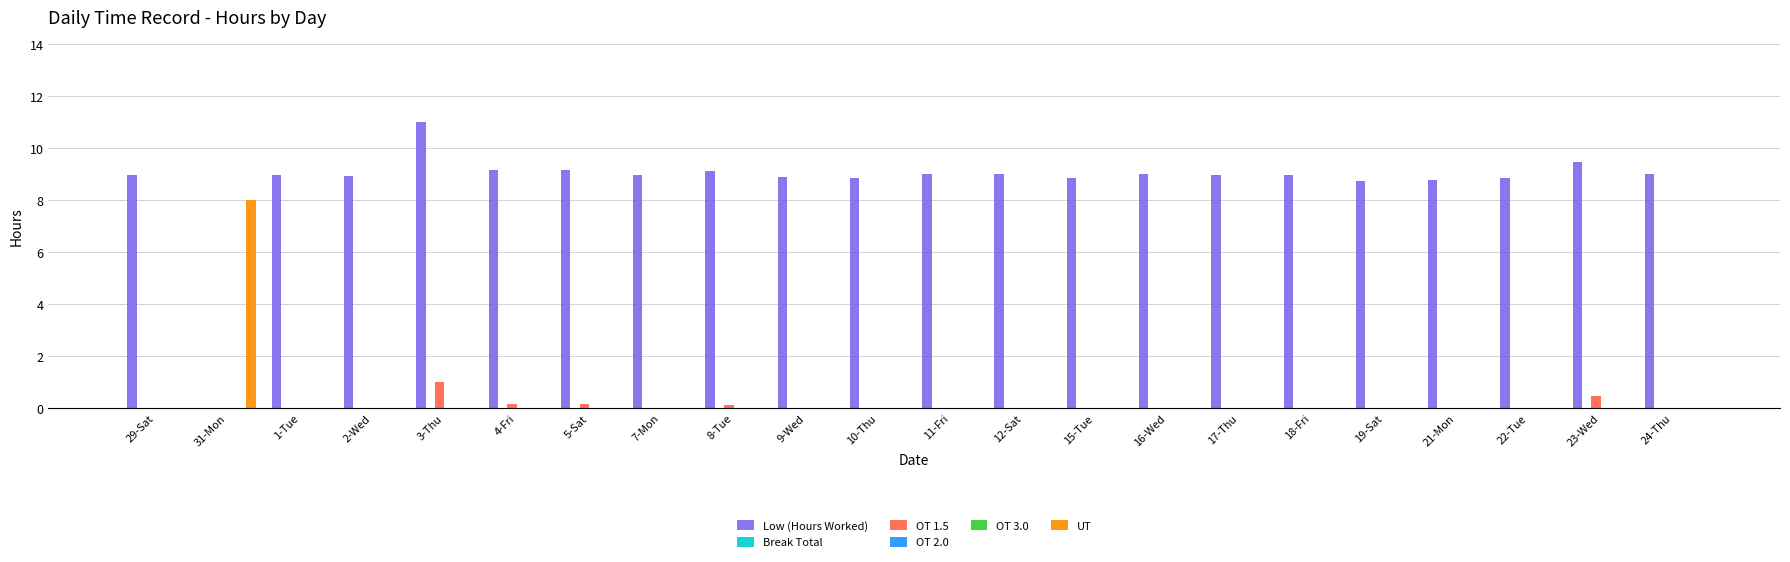

Reading left to right, what are all the values shown in this chart?

Low (Hours Worked): 29-Sat=9.0	31-Mon=0.0	1-Tue=9.0	2-Wed=8.9	3-Thu=11.0	4-Fri=9.2	5-Sat=9.2	7-Mon=9.0	8-Tue=9.1	9-Wed=8.9	10-Thu=8.9	11-Fri=9.0	12-Sat=9.0	15-Tue=8.8	16-Wed=9.0	17-Thu=9.0	18-Fri=9.0	19-Sat=8.7	21-Mon=8.8	22-Tue=8.8	23-Wed=9.5	24-Thu=9.0
Break Total: 29-Sat=0.0	31-Mon=0.0	1-Tue=0.0	2-Wed=0.0	3-Thu=0.0	4-Fri=0.0	5-Sat=0.0	7-Mon=0.0	8-Tue=0.0	9-Wed=0.0	10-Thu=0.0	11-Fri=0.0	12-Sat=0.0	15-Tue=0.0	16-Wed=0.0	17-Thu=0.0	18-Fri=0.0	19-Sat=0.0	21-Mon=0.0	22-Tue=0.0	23-Wed=0.0	24-Thu=0.0
OT 1.5: 29-Sat=0.0	31-Mon=0.0	1-Tue=0.0	2-Wed=0.0	3-Thu=1.0	4-Fri=0.2	5-Sat=0.2	7-Mon=0.0	8-Tue=0.1	9-Wed=0.0	10-Thu=0.0	11-Fri=0.0	12-Sat=0.0	15-Tue=0.0	16-Wed=0.0	17-Thu=0.0	18-Fri=0.0	19-Sat=0.0	21-Mon=0.0	22-Tue=0.0	23-Wed=0.5	24-Thu=0.0
OT 2.0: 29-Sat=0.0	31-Mon=0.0	1-Tue=0.0	2-Wed=0.0	3-Thu=0.0	4-Fri=0.0	5-Sat=0.0	7-Mon=0.0	8-Tue=0.0	9-Wed=0.0	10-Thu=0.0	11-Fri=0.0	12-Sat=0.0	15-Tue=0.0	16-Wed=0.0	17-Thu=0.0	18-Fri=0.0	19-Sat=0.0	21-Mon=0.0	22-Tue=0.0	23-Wed=0.0	24-Thu=0.0
OT 3.0: 29-Sat=0.0	31-Mon=0.0	1-Tue=0.0	2-Wed=0.0	3-Thu=0.0	4-Fri=0.0	5-Sat=0.0	7-Mon=0.0	8-Tue=0.0	9-Wed=0.0	10-Thu=0.0	11-Fri=0.0	12-Sat=0.0	15-Tue=0.0	16-Wed=0.0	17-Thu=0.0	18-Fri=0.0	19-Sat=0.0	21-Mon=0.0	22-Tue=0.0	23-Wed=0.0	24-Thu=0.0
UT: 29-Sat=0.0	31-Mon=8.0	1-Tue=0.0	2-Wed=0.0	3-Thu=0.0	4-Fri=0.0	5-Sat=0.0	7-Mon=0.0	8-Tue=0.0	9-Wed=0.0	10-Thu=0.0	11-Fri=0.0	12-Sat=0.0	15-Tue=0.0	16-Wed=0.0	17-Thu=0.0	18-Fri=0.0	19-Sat=0.0	21-Mon=0.0	22-Tue=0.0	23-Wed=0.0	24-Thu=0.0